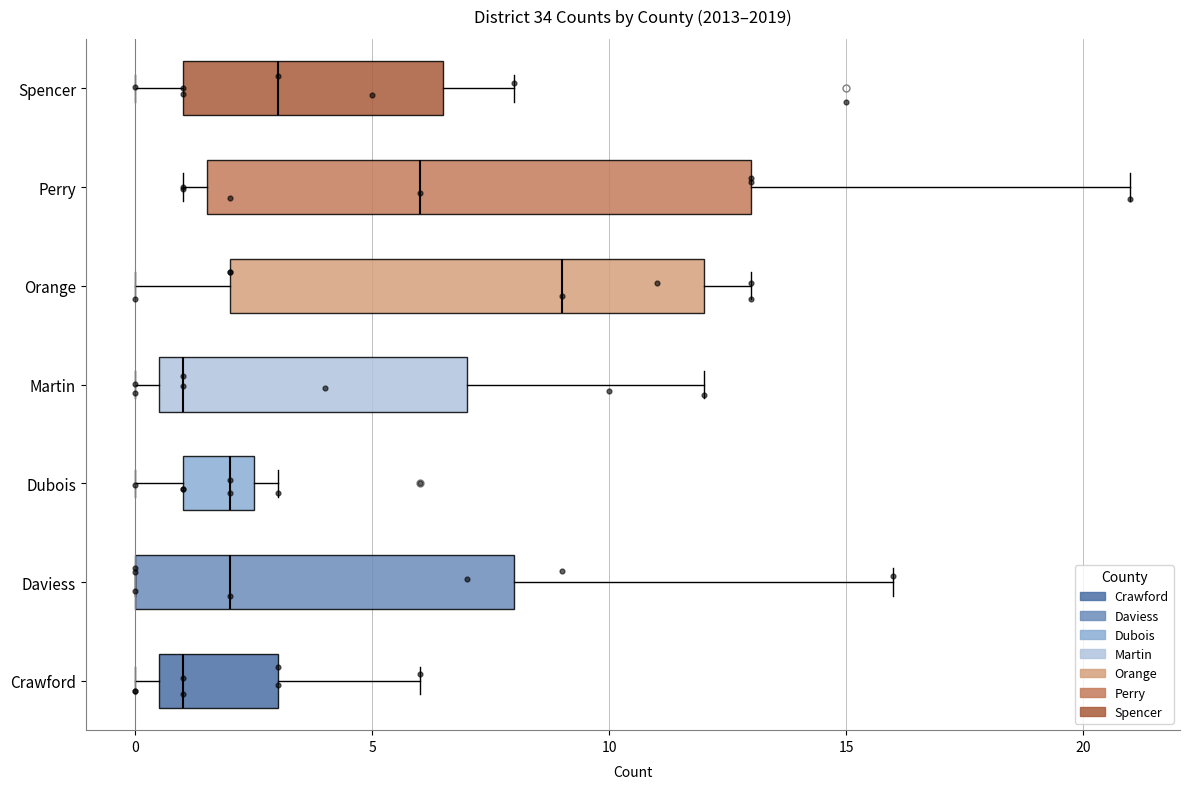

Where is the left edge of the box for Martin on the x-axis? The values are not printed on the chart, so give them approximately, as read against the axis.

0.5